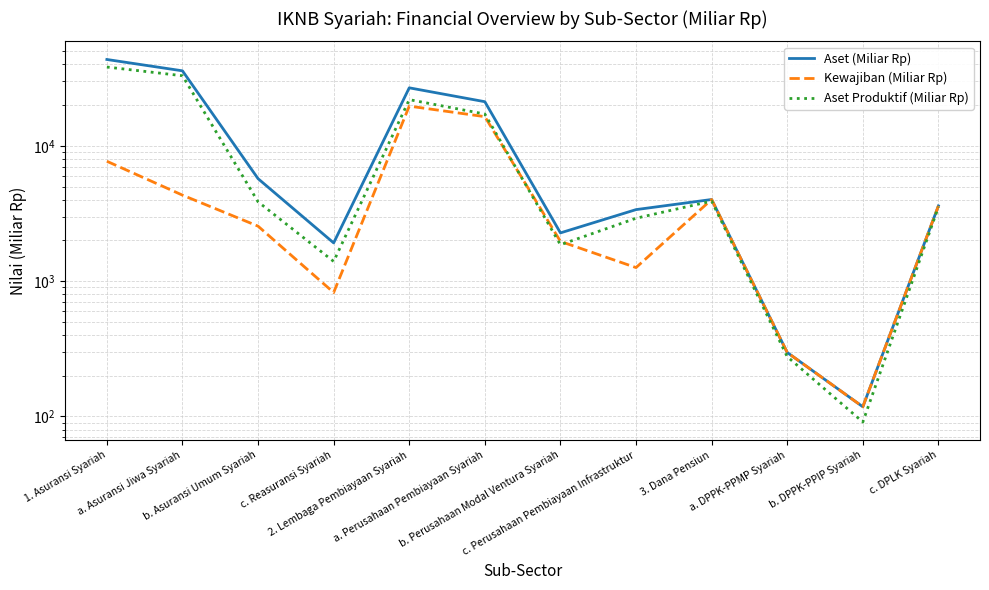

What is the total value across all series at 1. Asuransi Syariah?

89513.4